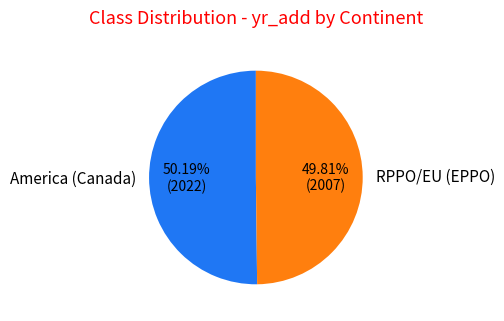

Approximately how many times larger is the value at RPPO/EU (EPPO) compared to America (Canada)?

1.0